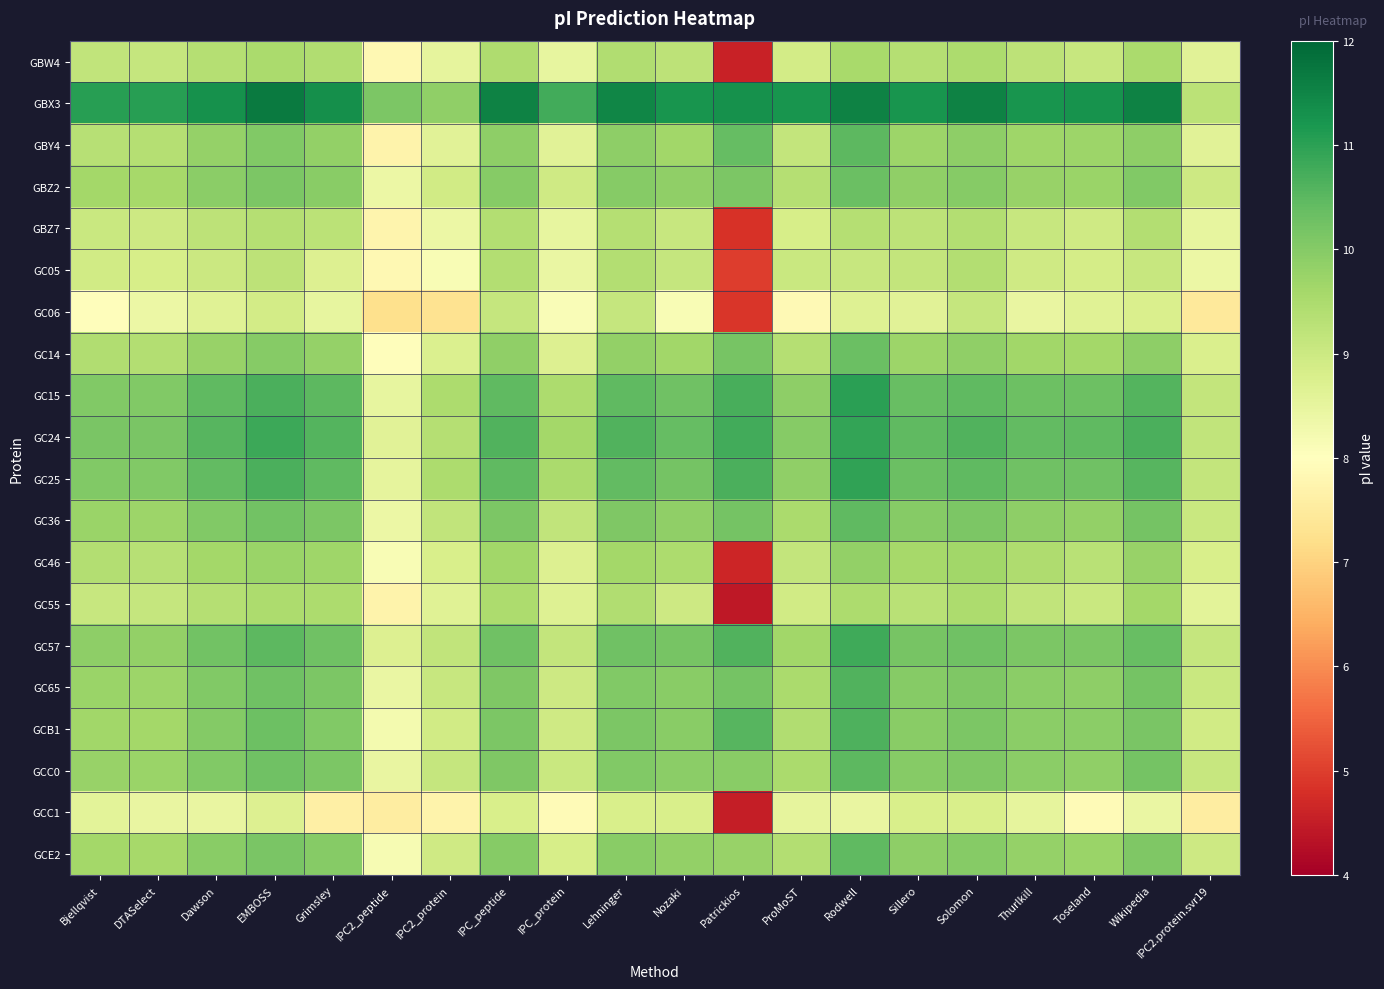

What is the spread (max minus min) of values at Patrickios?

6.9